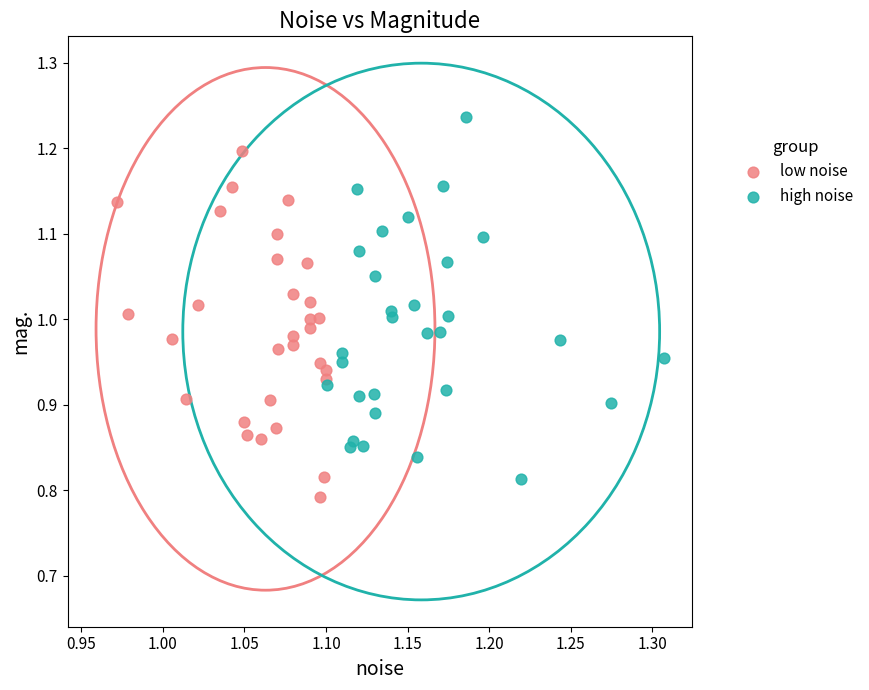

Which series contains the highest Y value?

high noise